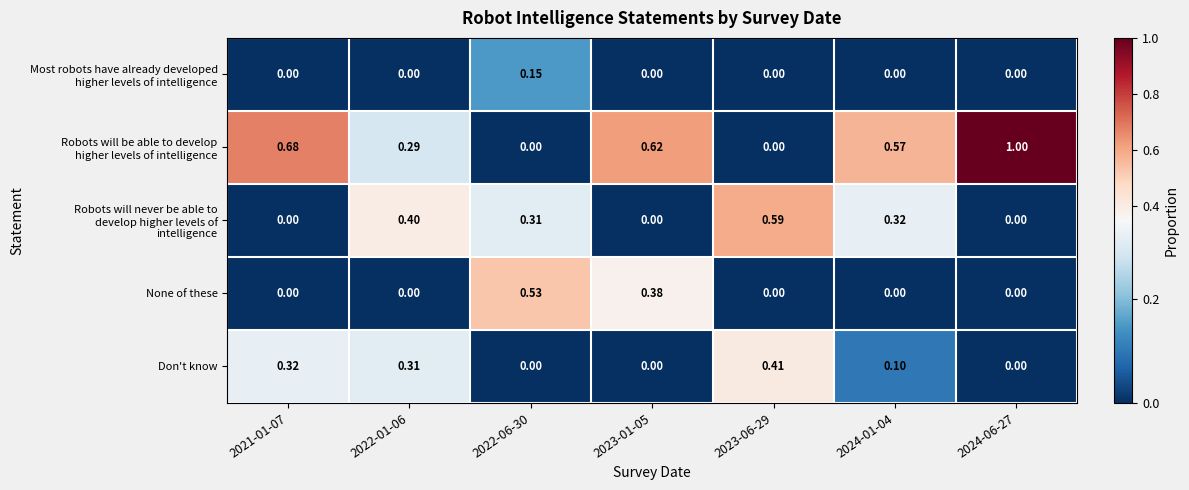

Between 2022-06-30 and 2023-06-29, which series saw the biggest shift?

None of these